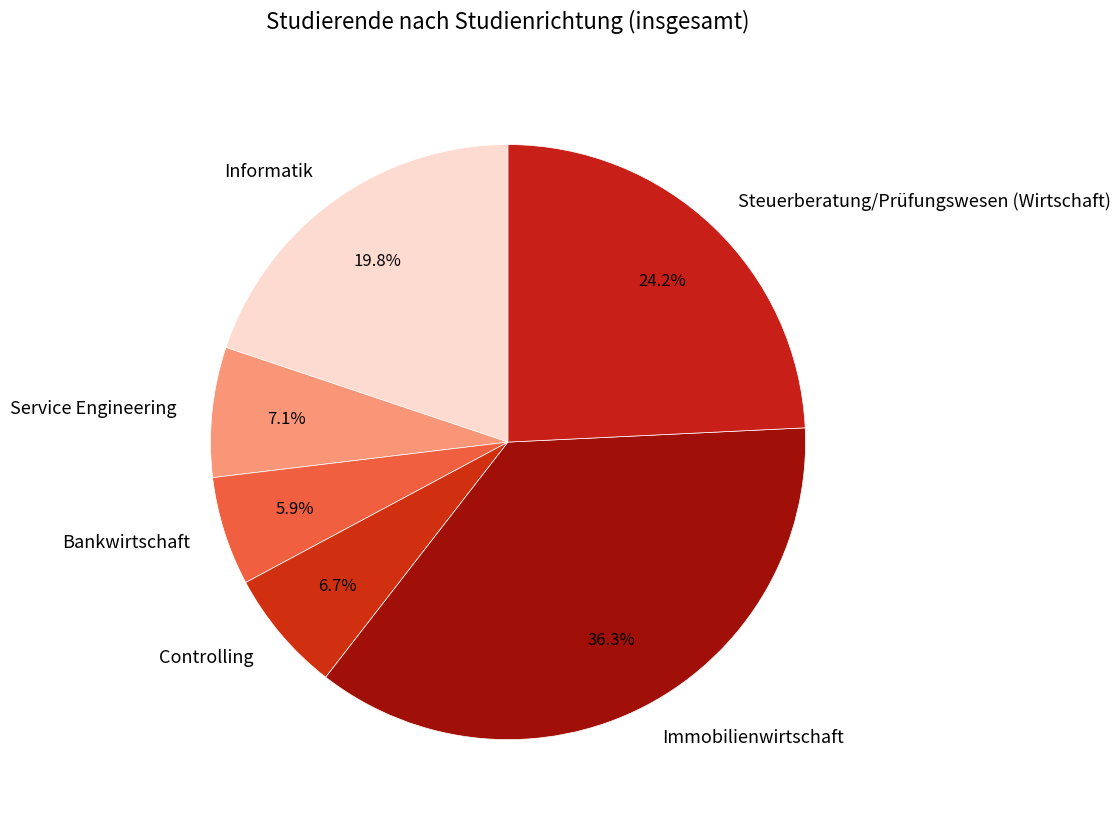

Which category has the biggest portion of the pie?

Immobilienwirtschaft